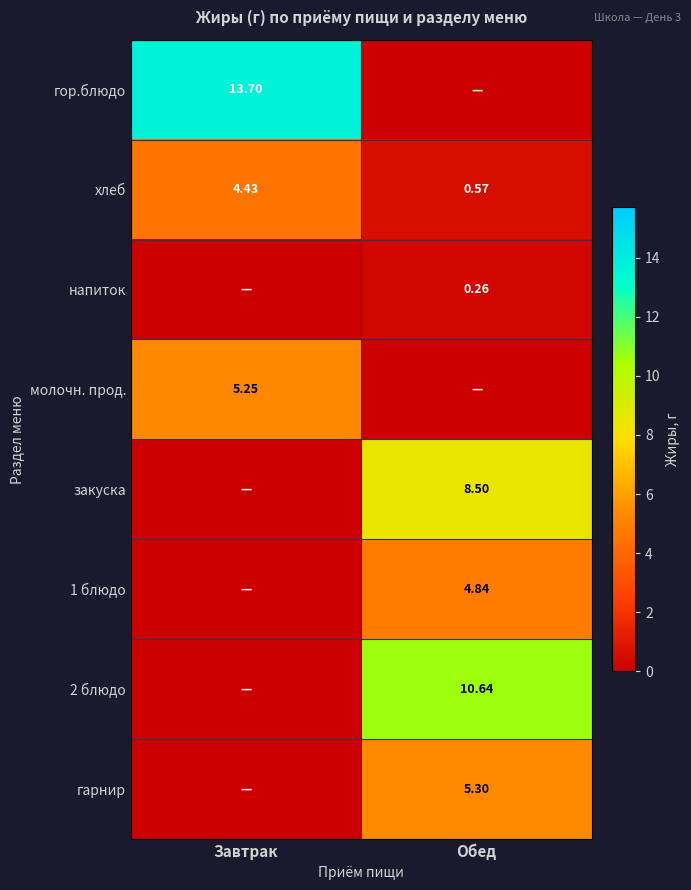

Is the value of хлеб at Завтрак greater than the value of 1 блюдо at Обед?

No